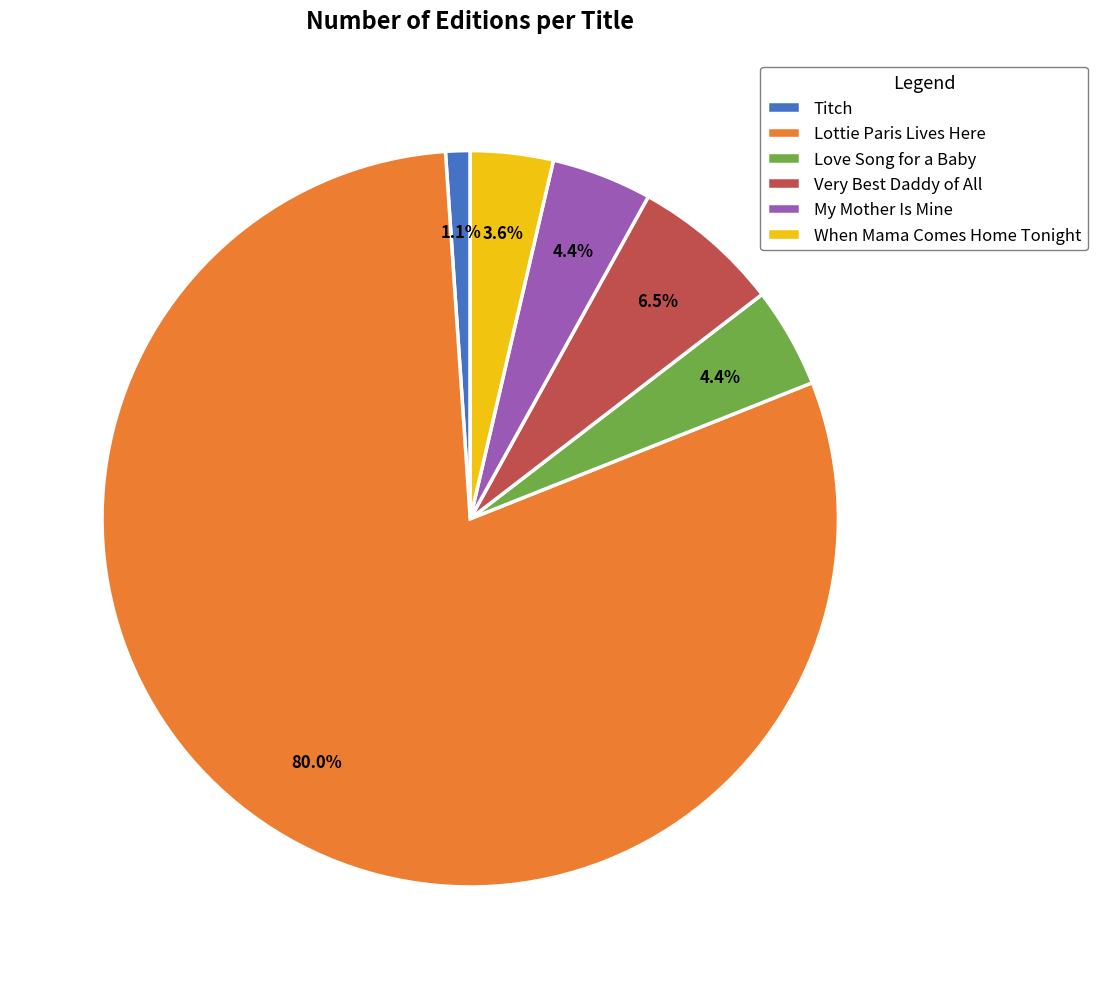

Which category accounts for the majority?

Lottie Paris Lives Here